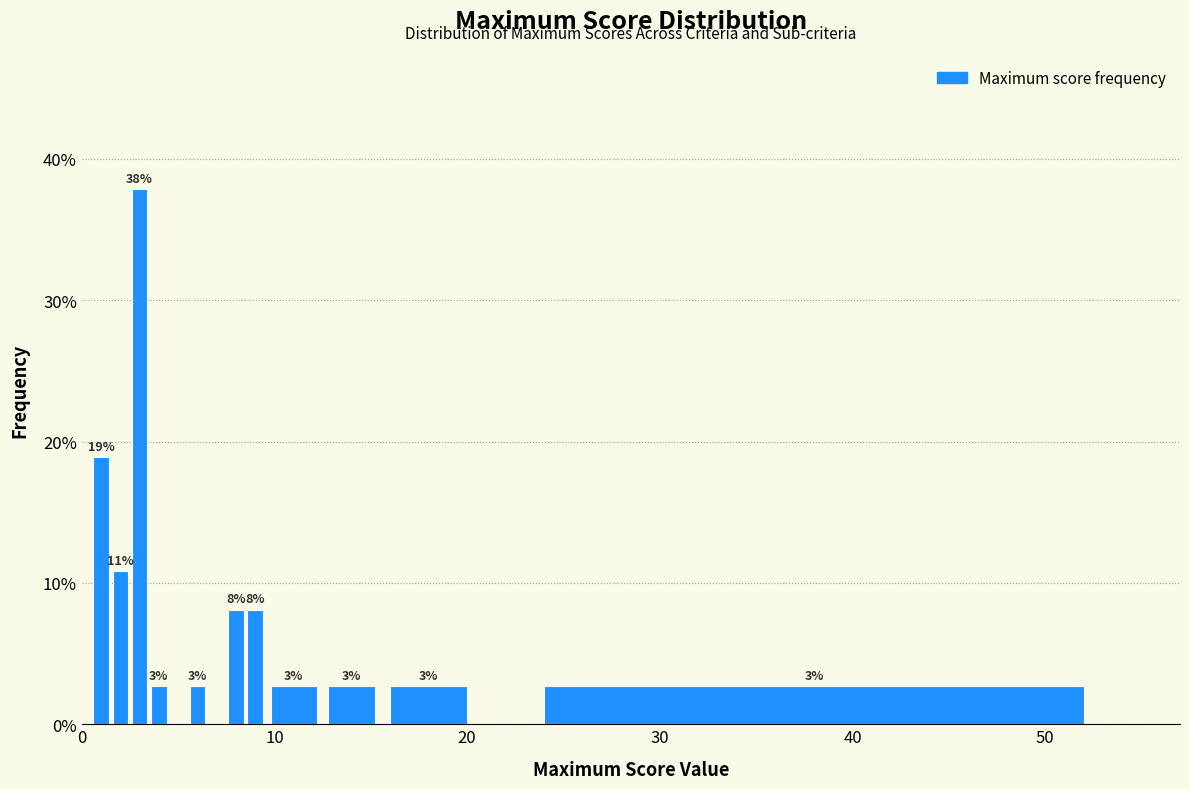

Around what value on the x-axis is the tallest bar? Give the approximate position of its centre, as read against the axis.

3